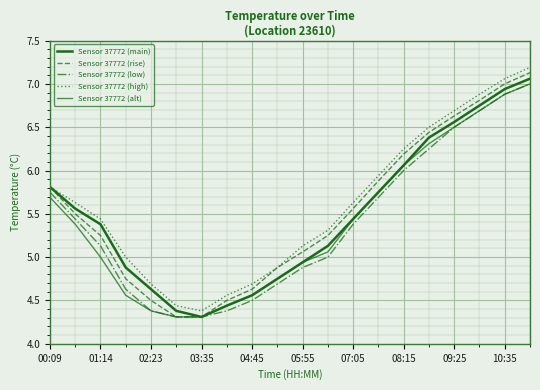

What is the smallest value displayed?

4.3